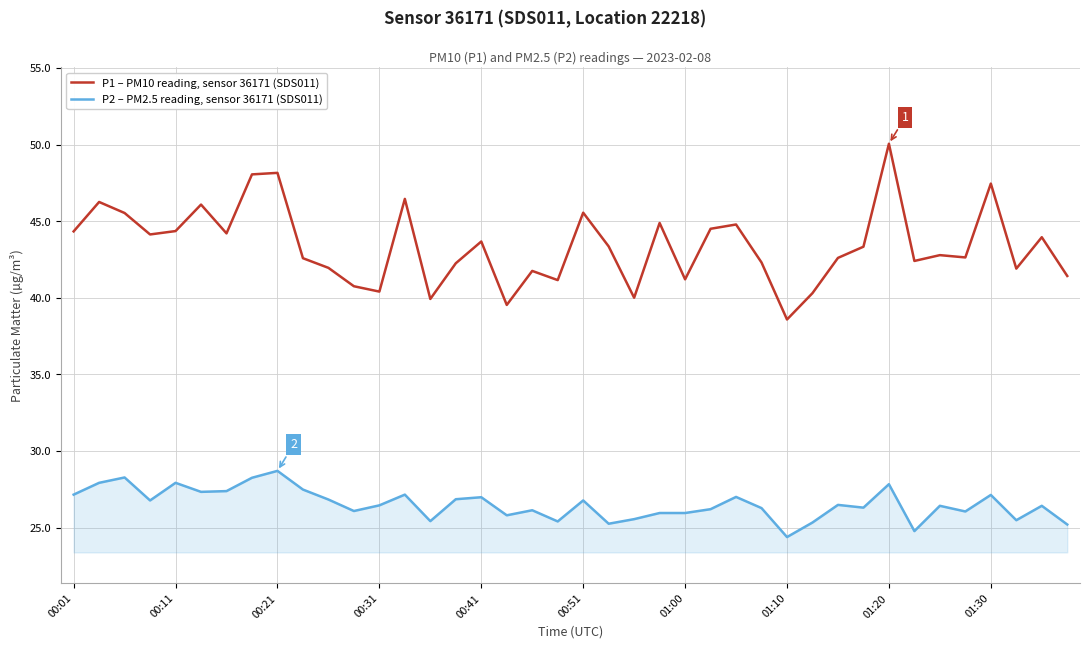

What is the difference between the second highest and minimum values in the P1 – PM10 reading, sensor 36171 (SDS011) series?

9.6